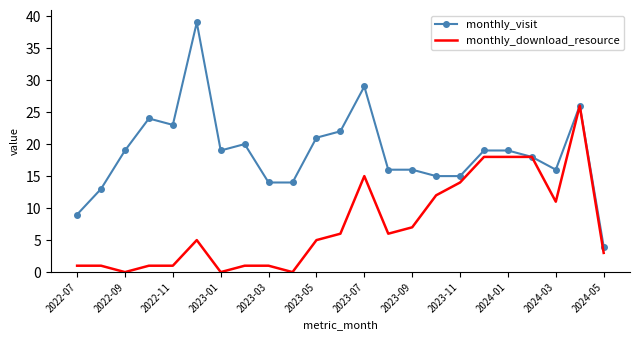

What is the highest value of the monthly_visit series?

39